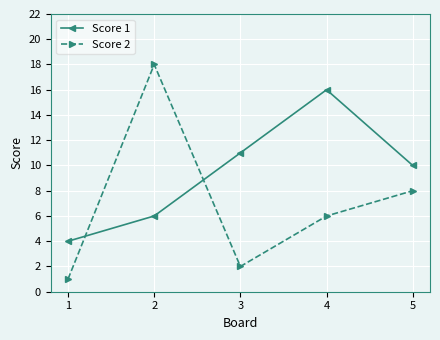

How many lines are shown in the chart?

2